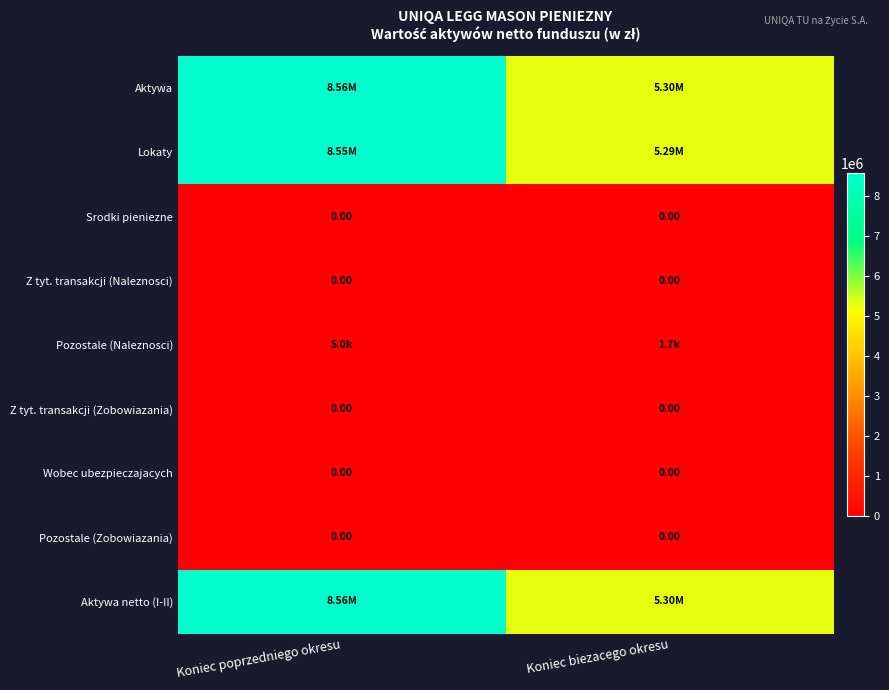

Which series has the largest range (max minus min)?

Aktywa